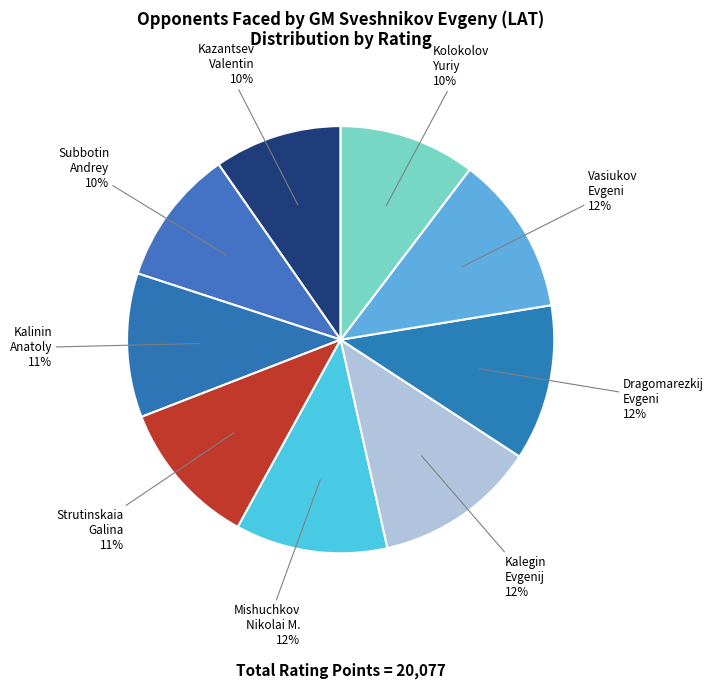

What percentage is the Subbotin Andrey slice, to the nearest percent?

10%